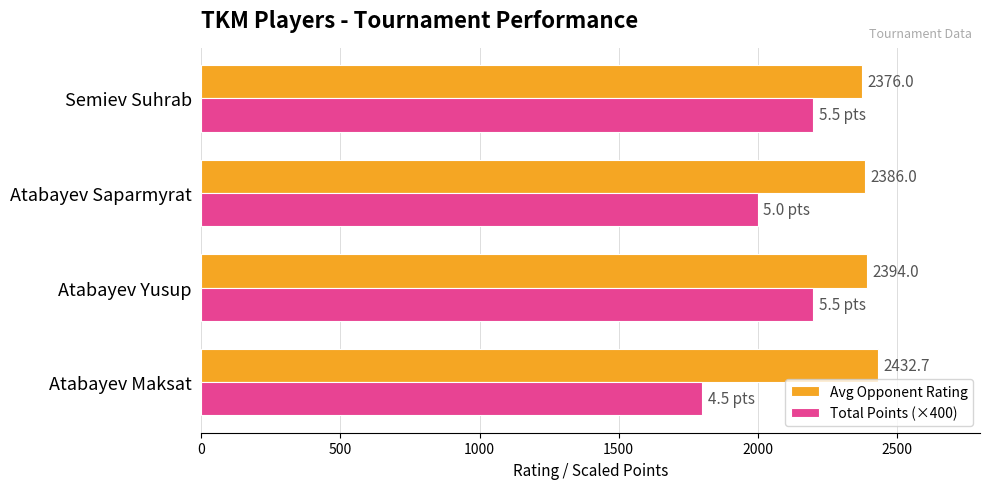

Which series has the widest spread of values?

Total Points (×400)